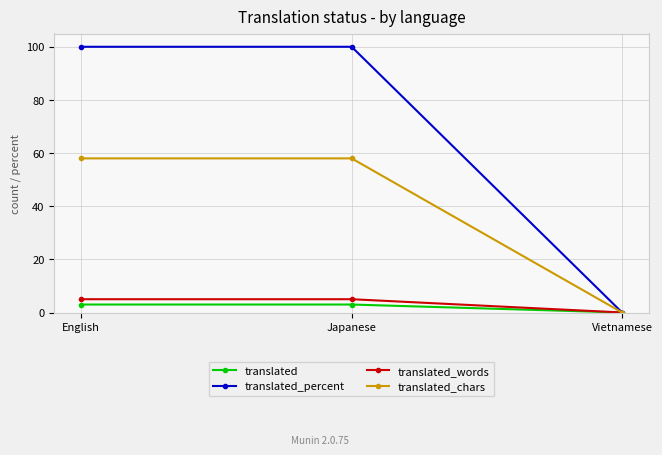

What is the label of the 3rd point from the right?

English